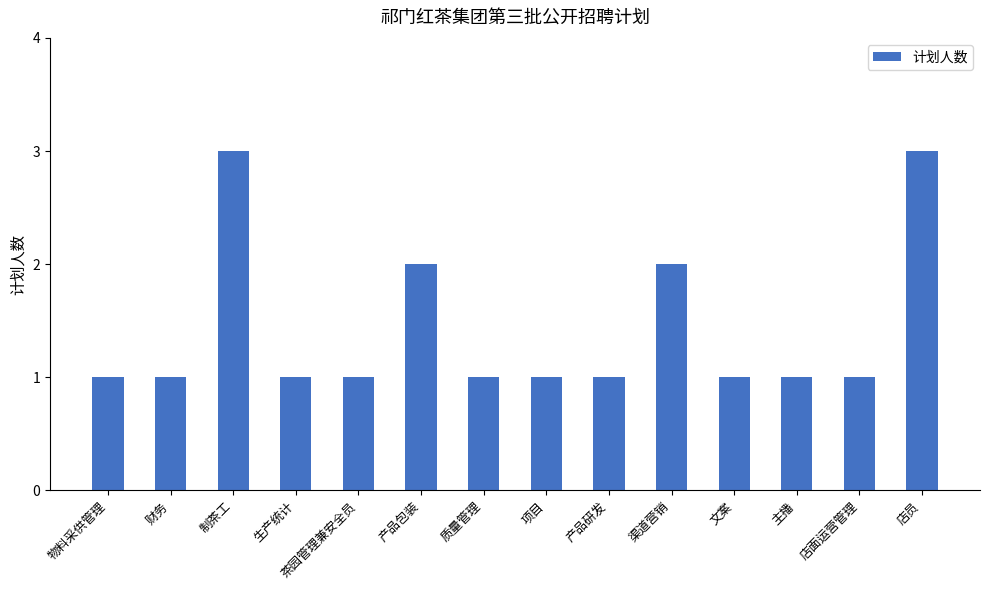

What is the value of the 12th bar from the left?

1